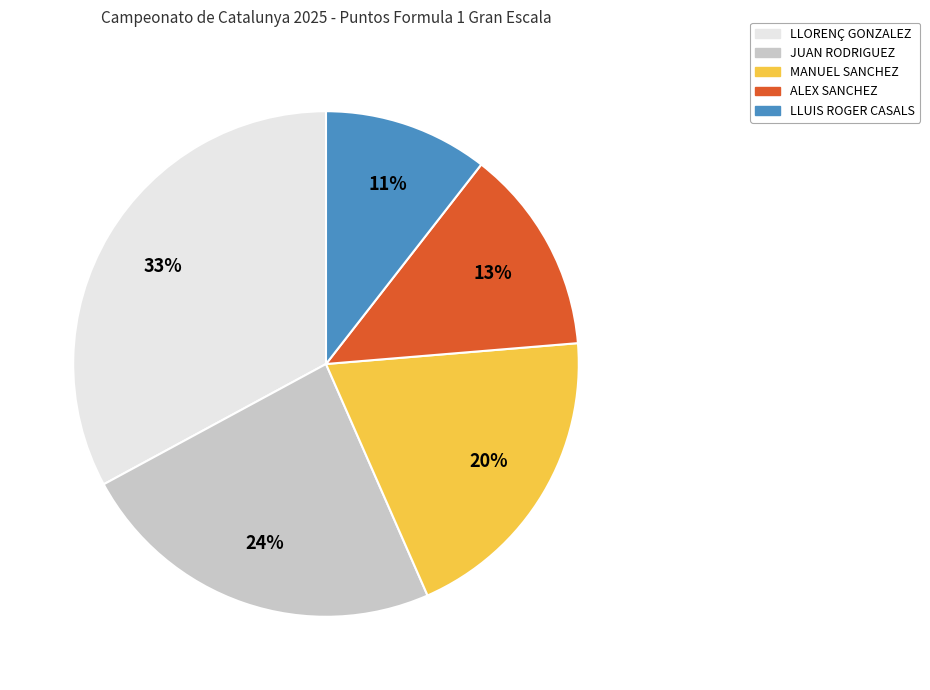

Combined, do MANUEL SANCHEZ and ALEX SANCHEZ account for over 50%?

No